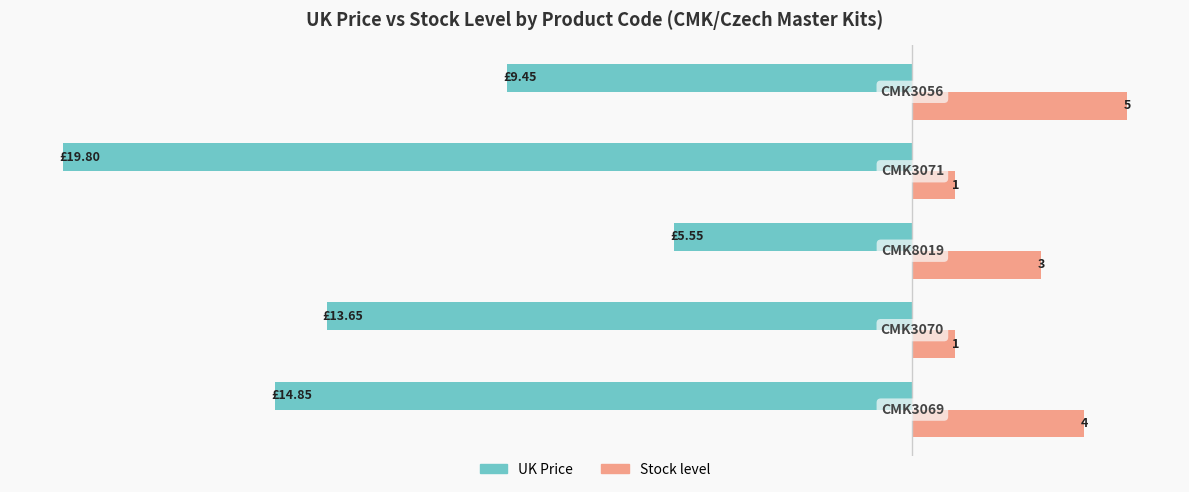

Rank the series by their average value, from lowest to highest.

UK Price, Stock level